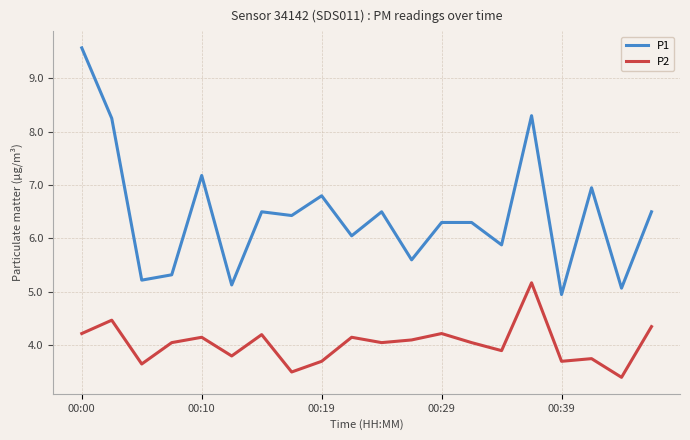

What is the maximum value for P2?

5.2